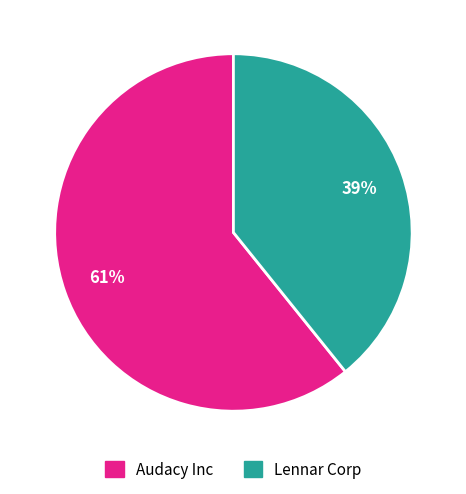

Which category has the smallest portion of the pie?

Lennar Corp